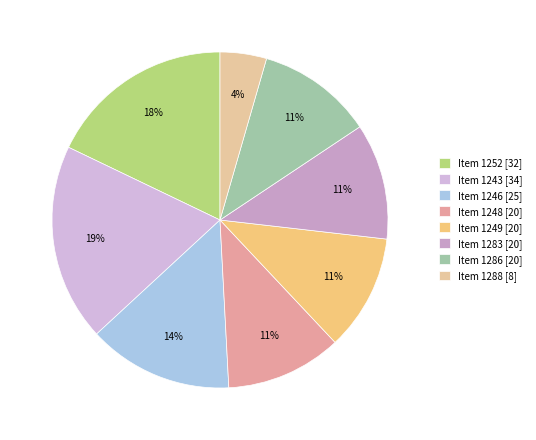

Does any single category account for the majority?

No